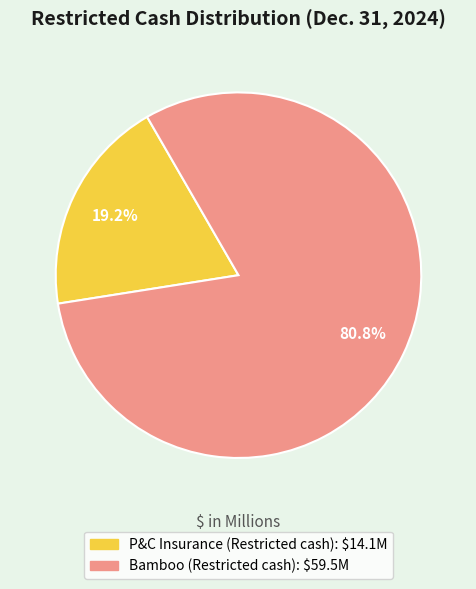

What percentage is the Bamboo (Restricted cash) slice, to the nearest percent?

81%